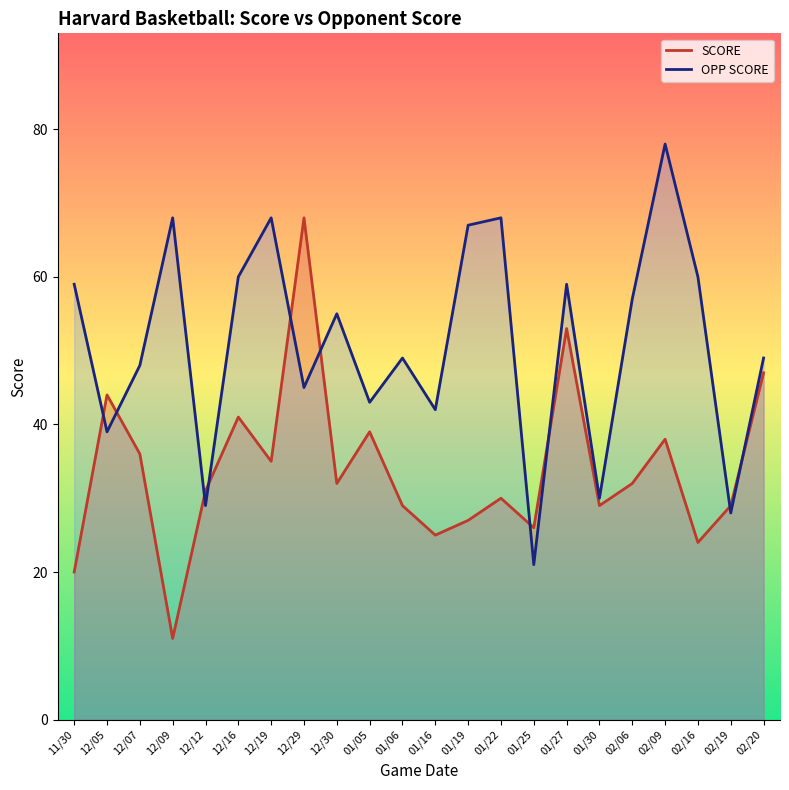

The chart shows a value of 28 at 02/06. True or false?

False